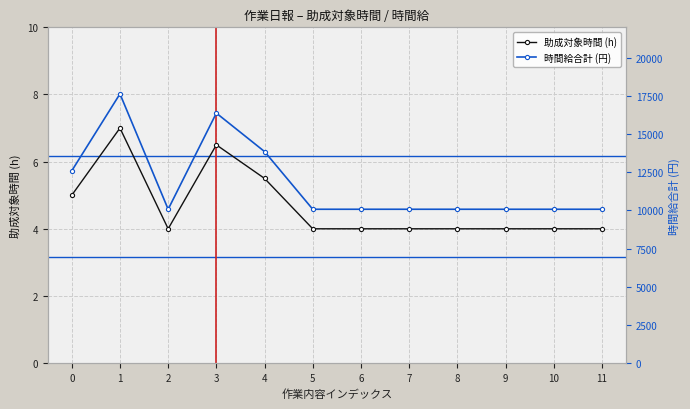

Is it true that 助成対象時間 (h) equals 5.5 at 6?

False